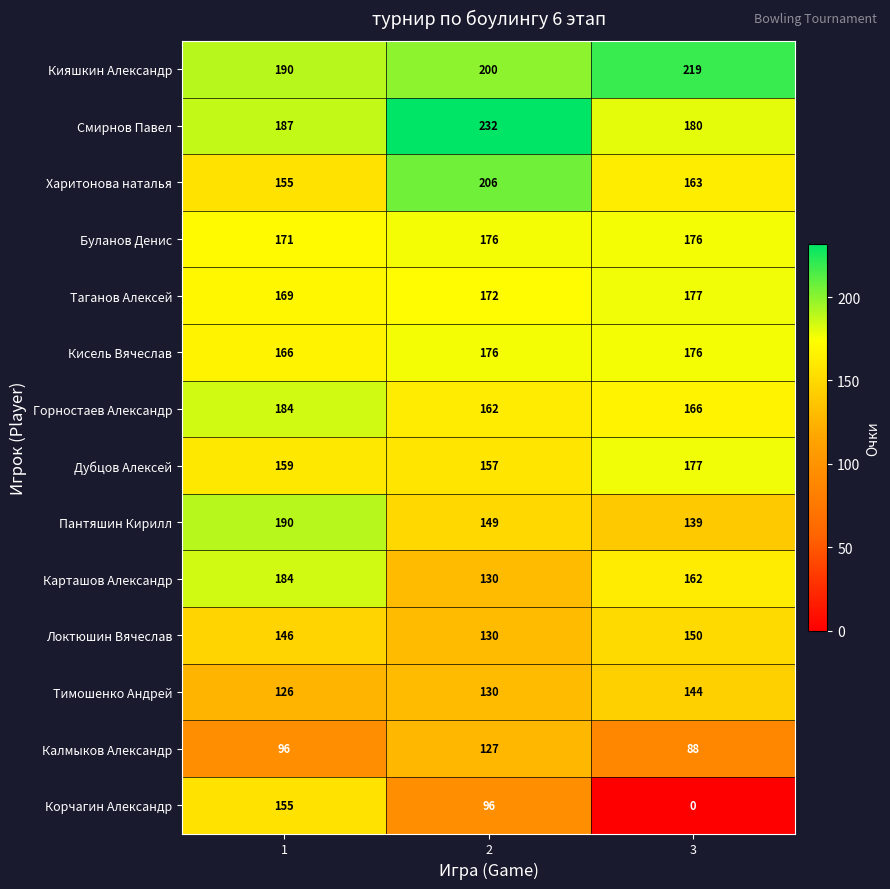

Which series has the largest range (max minus min)?

Корчагин Александр